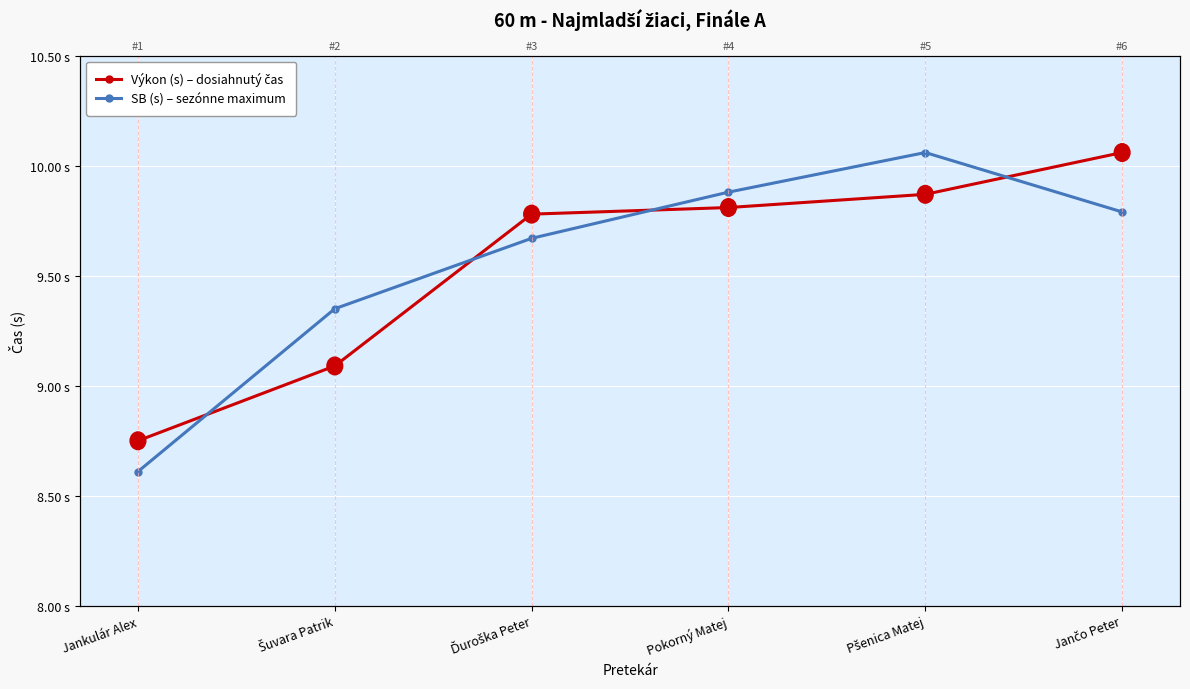

Is this an area chart (filled region under the line)?

No